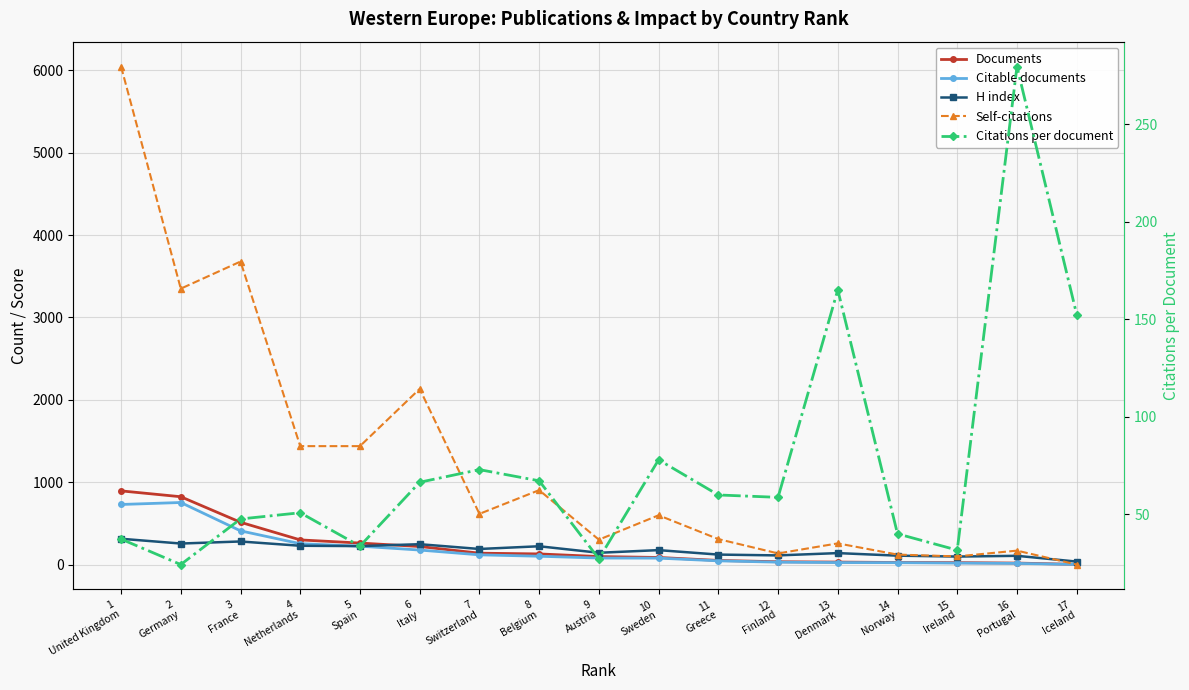

Reading left to right, what are all the values shown in this chart?

Documents: 896.0	825.0	515.0	301.0	263.0	221.0	140.0	131.0	99.0	88.0	52.0	36.0	32.0	27.0	25.0	20.0	4.0
Citable documents: 731.0	755.0	411.0	255.0	225.0	178.0	120.0	103.0	81.0	80.0	47.0	31.0	26.0	25.0	20.0	16.0	3.0
H index: 315.0	257.0	282.0	230.0	226.0	249.0	191.0	224.0	145.0	177.0	123.0	113.0	141.0	110.0	99.0	108.0	38.0
Self-citations: 6045.0	3350.0	3679.0	1439.0	1439.0	2134.0	617.0	905.0	304.0	600.0	311.0	137.0	259.0	123.0	101.0	171.0	2.0
Citations per document: 37.4	24.3	47.7	50.9	33.8	66.5	73.0	67.3	27.3	78.0	60.0	58.8	165.2	40.1	31.7	279.6	152.5